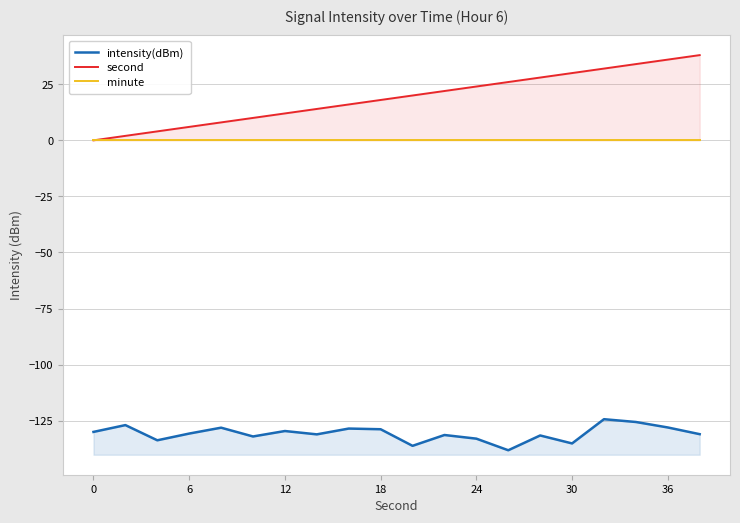

What is the average value of the second series?

19.0